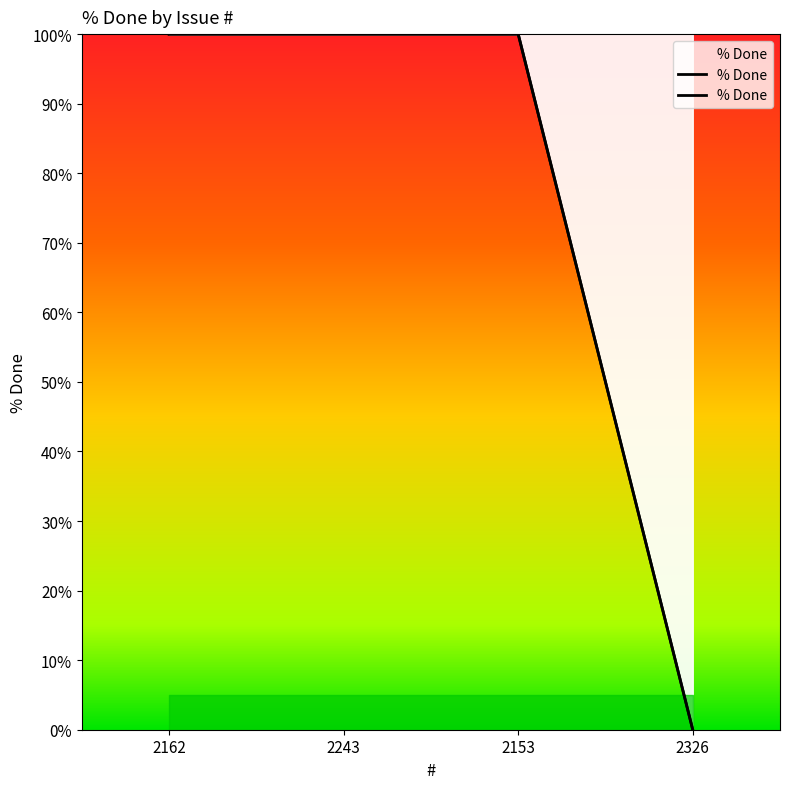

The value at 2326 is -51. True or false?

False